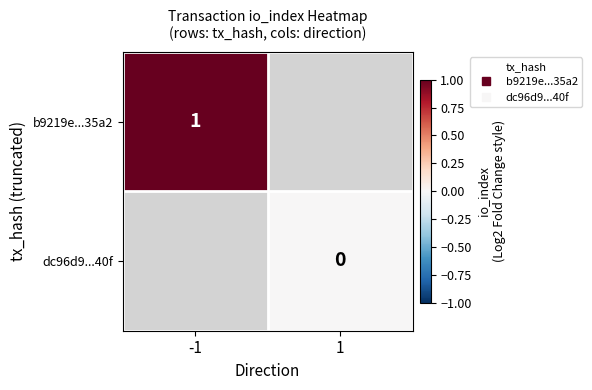

Rank the categories by b9219e...35a2 value from lowest to highest.

-1, 1